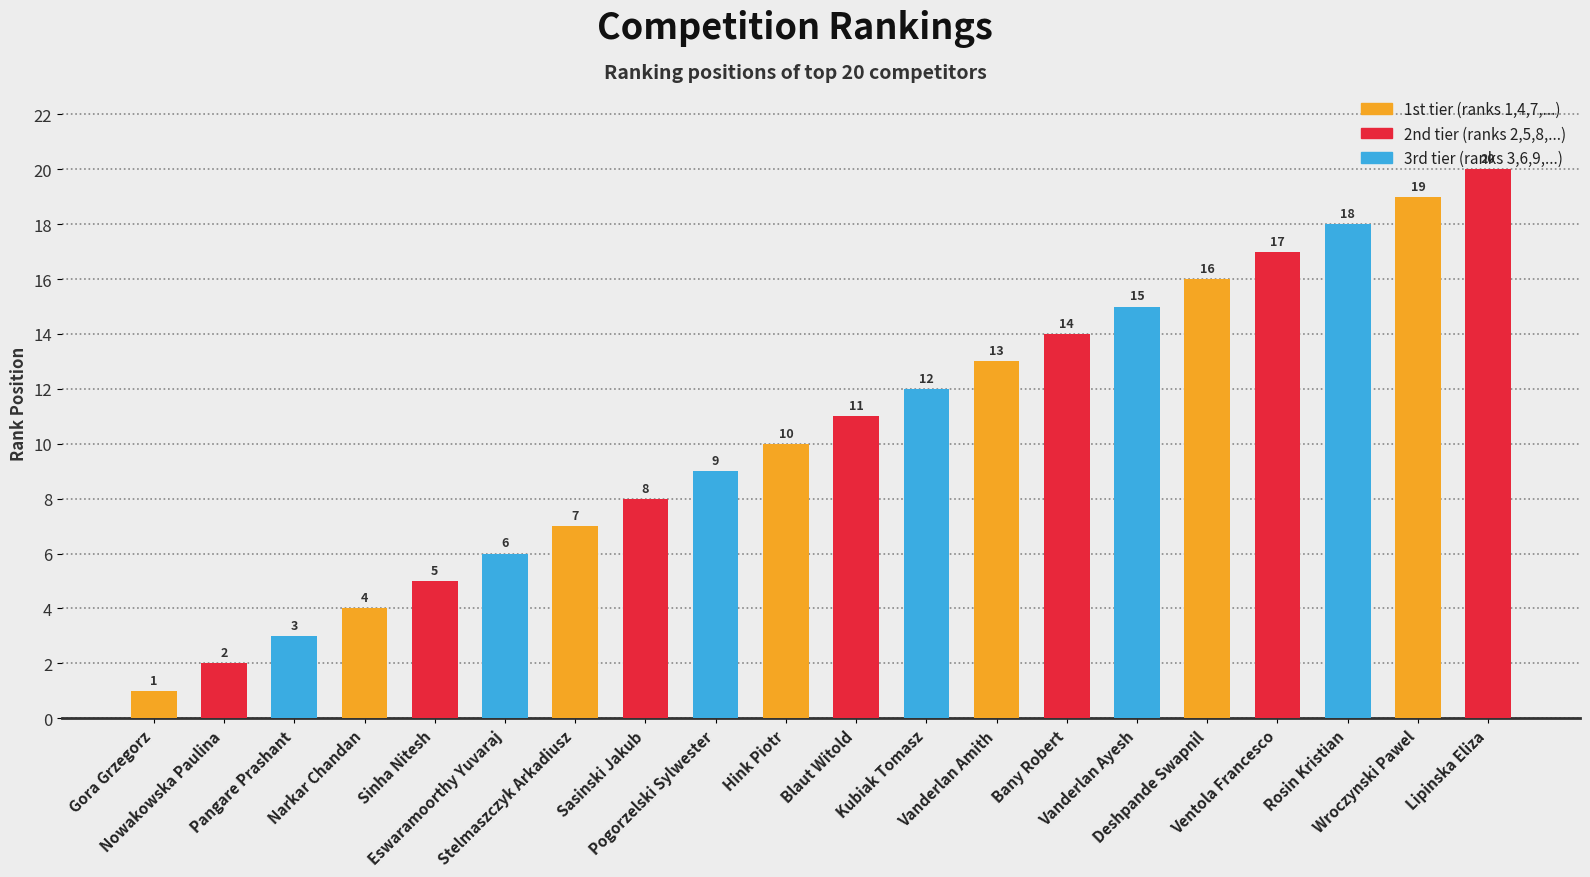

What is the ratio of the value at Blaut Witold to the value at Gora Grzegorz?

11.0